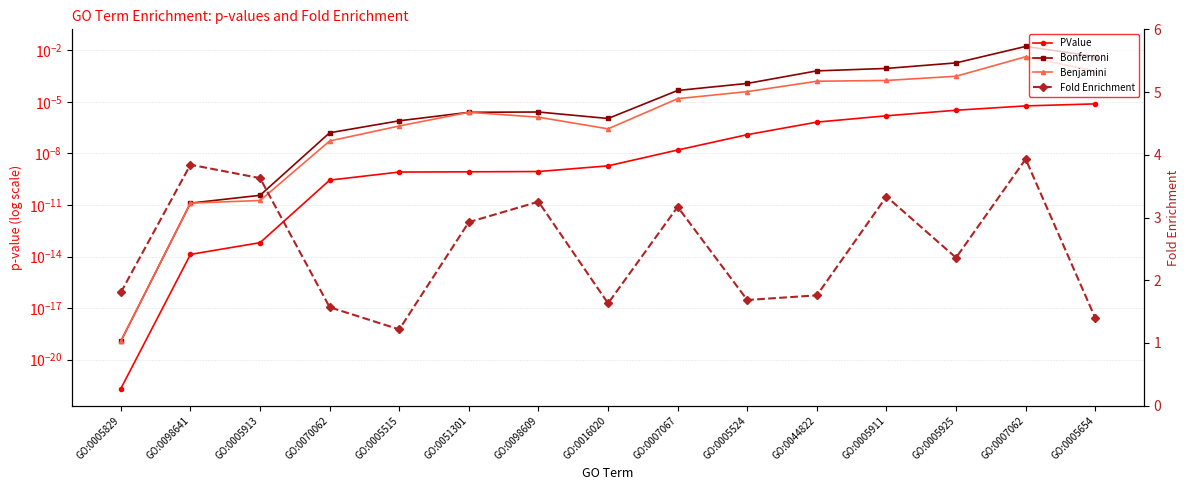

At which category does the chart reach its minimum across all series?

GO:0005829